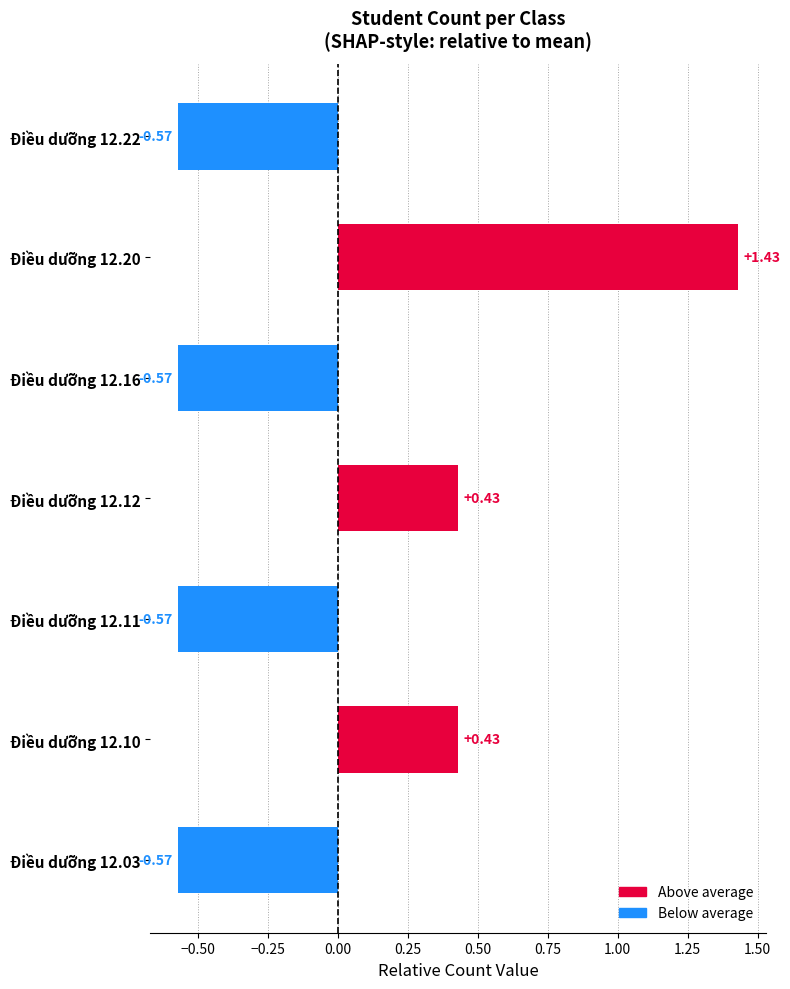

What is the change in value from Điều dưỡng 12.16 to Điều dưỡng 12.20?

+2.0